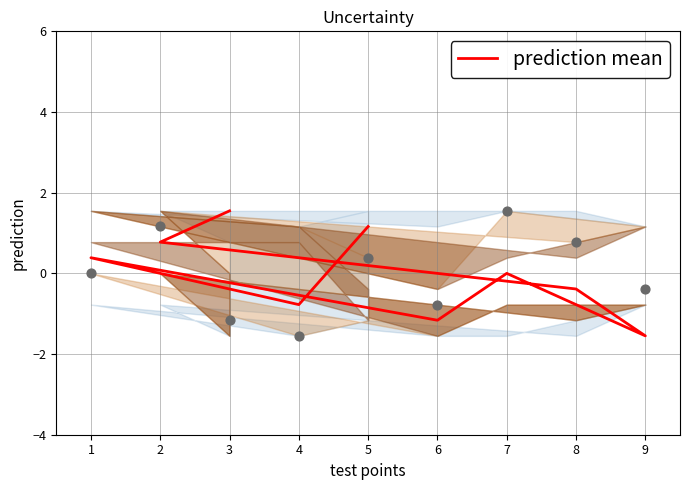

Which series has the largest Y range (max minus min)?

prediction mean